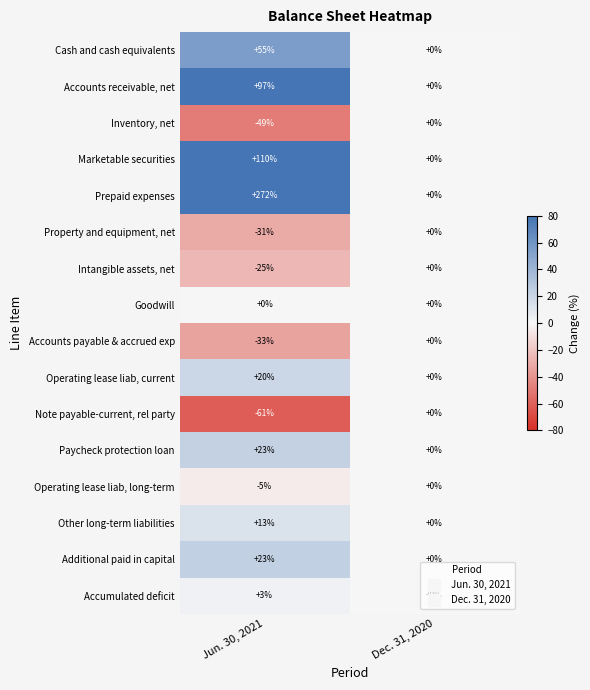

How many series are shown in this chart?

16